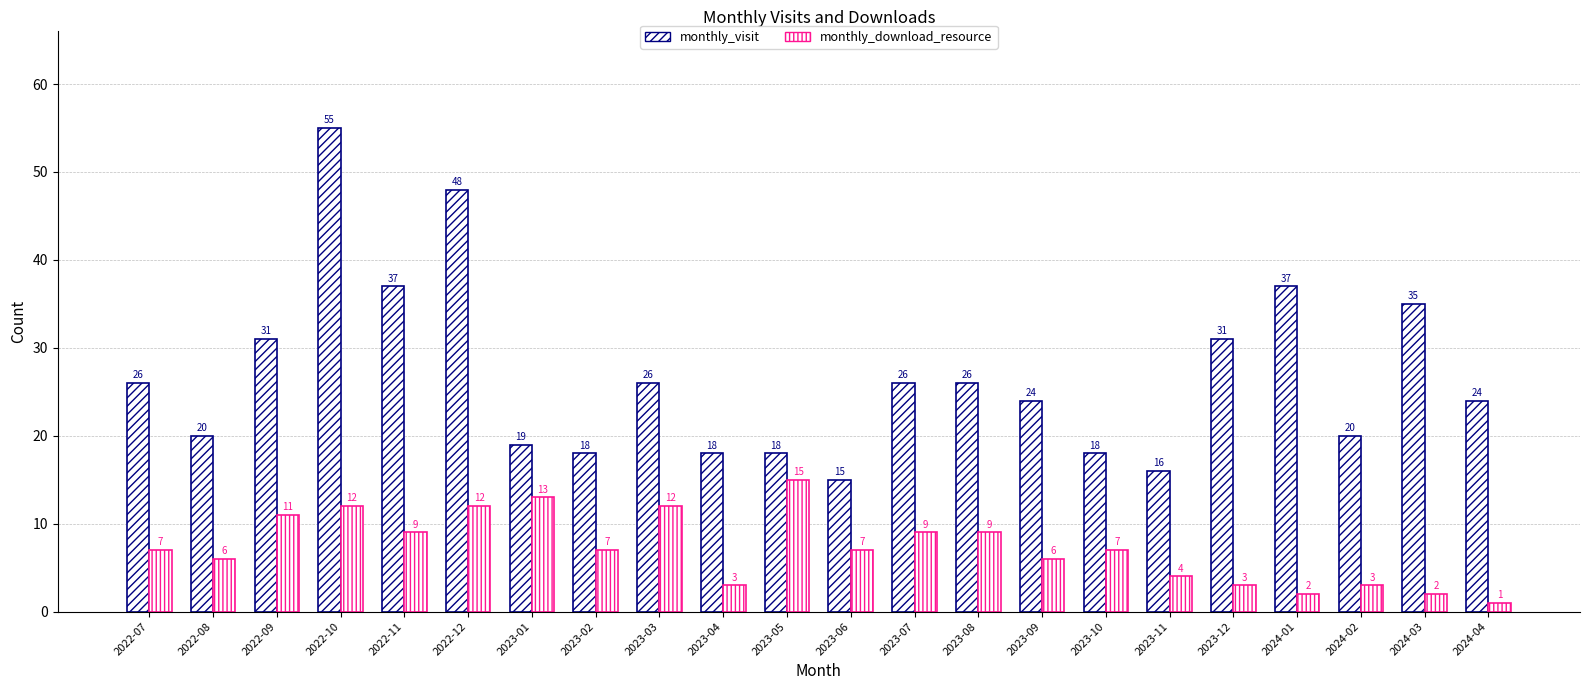

Reading right to left, transcribe all the data shown in this chart.

monthly_visit: 2024-04=24	2024-03=35	2024-02=20	2024-01=37	2023-12=31	2023-11=16	2023-10=18	2023-09=24	2023-08=26	2023-07=26	2023-06=15	2023-05=18	2023-04=18	2023-03=26	2023-02=18	2023-01=19	2022-12=48	2022-11=37	2022-10=55	2022-09=31	2022-08=20	2022-07=26
monthly_download_resource: 2024-04=1	2024-03=2	2024-02=3	2024-01=2	2023-12=3	2023-11=4	2023-10=7	2023-09=6	2023-08=9	2023-07=9	2023-06=7	2023-05=15	2023-04=3	2023-03=12	2023-02=7	2023-01=13	2022-12=12	2022-11=9	2022-10=12	2022-09=11	2022-08=6	2022-07=7